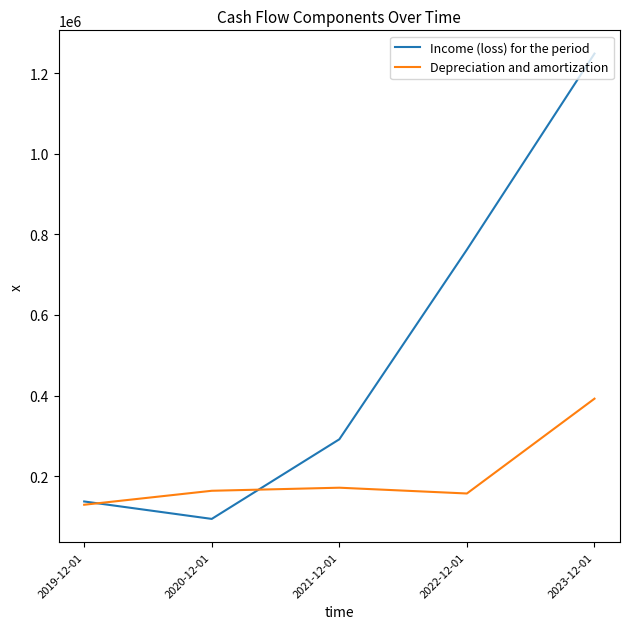

List the series in order of their overall mean, lowest first.

Depreciation and amortization, Income (loss) for the period